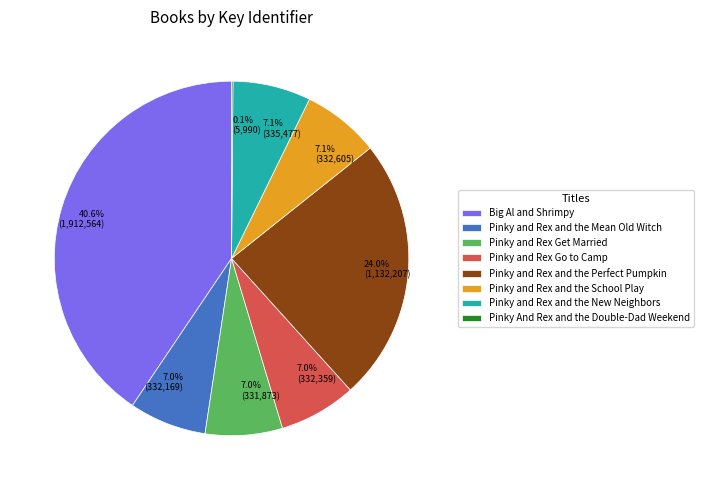

Combined, do 7.0% (331,873) and 7.0% (332,359) account for over 50%?

No